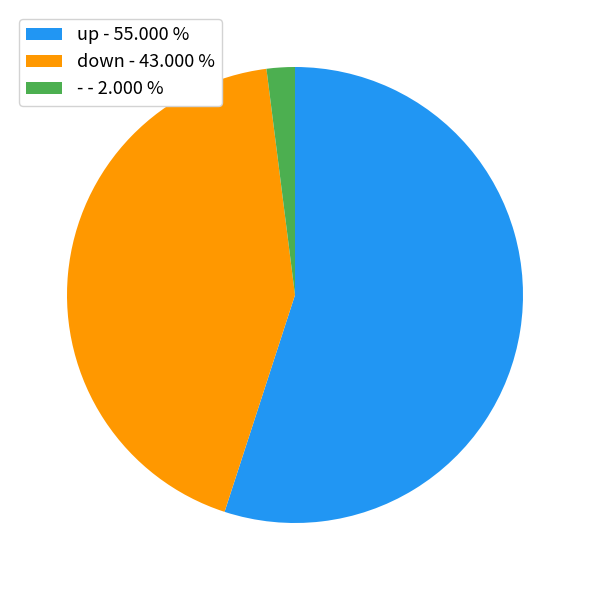

What is the ratio of the value at up to the value at -?

27.5